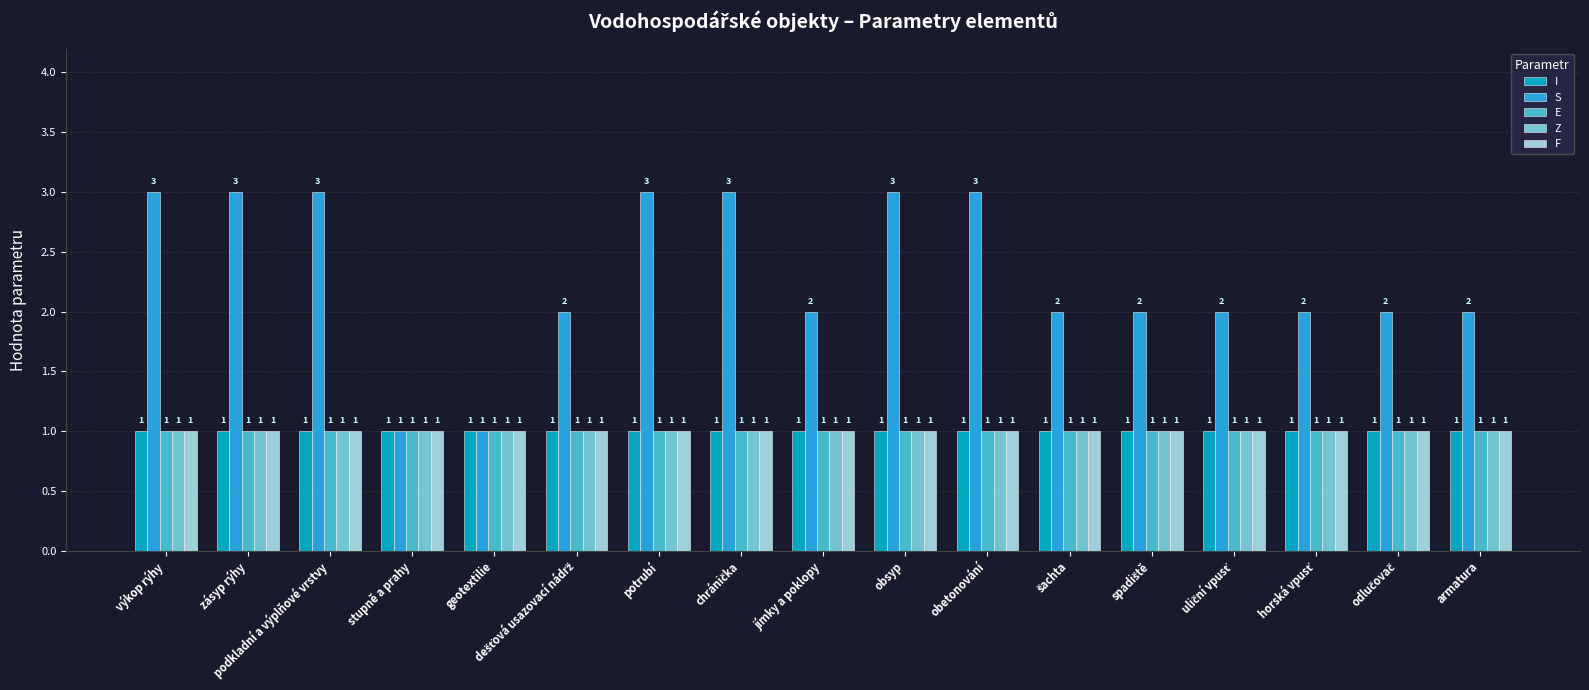

Which series has the largest range (max minus min)?

S